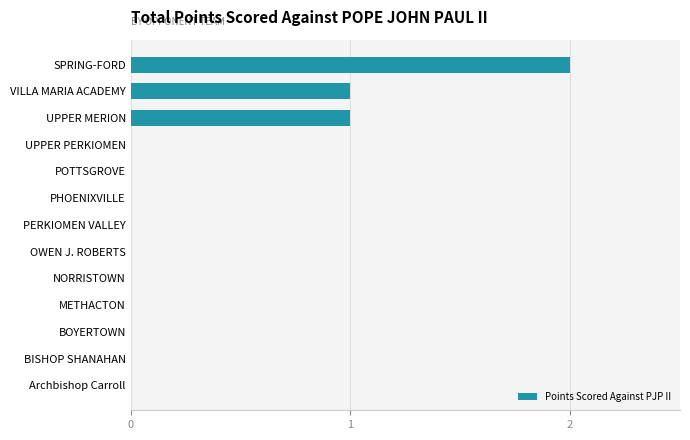

Is it true that the value at NORRISTOWN is 1?

False